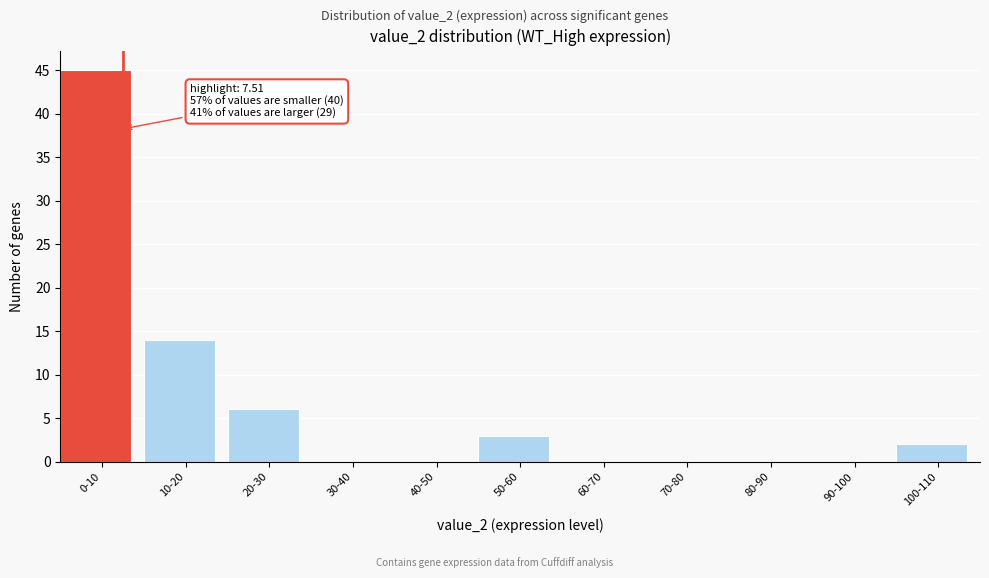

Reading left to right, transcribe all the data shown in this chart.

0-10=45	10-20=14	20-30=6	30-40=0	40-50=0	50-60=3	60-70=0	70-80=0	80-90=0	90-100=0	100-110=2